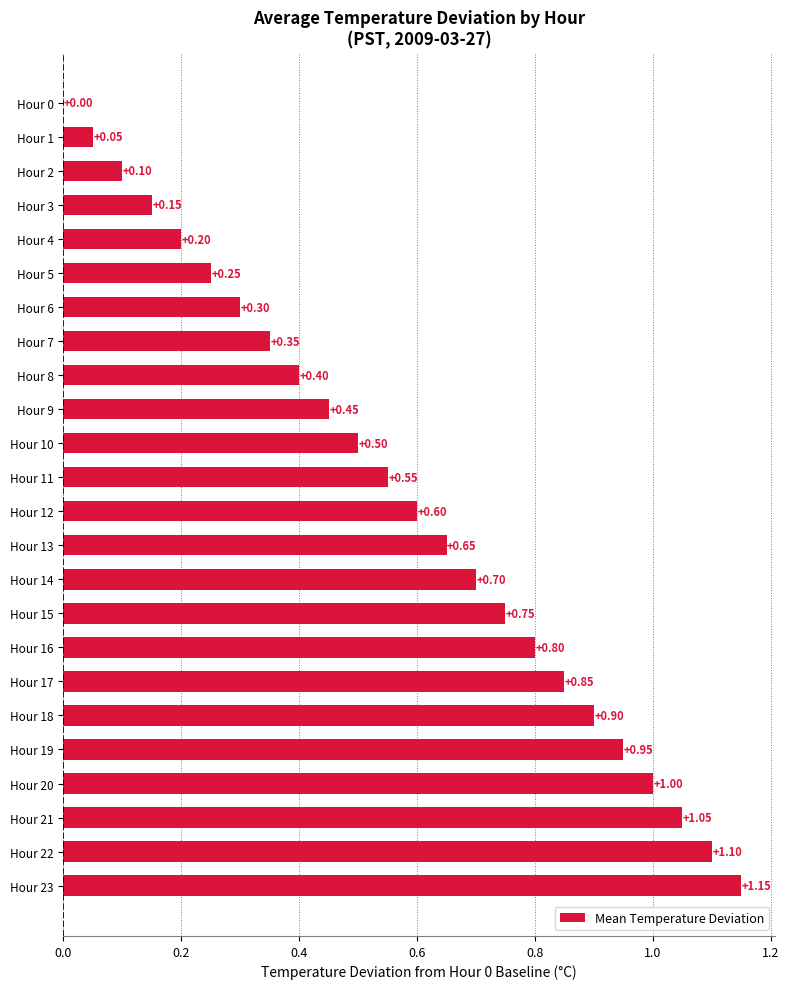

Between Hour 1 and Hour 21, which is larger?

Hour 21